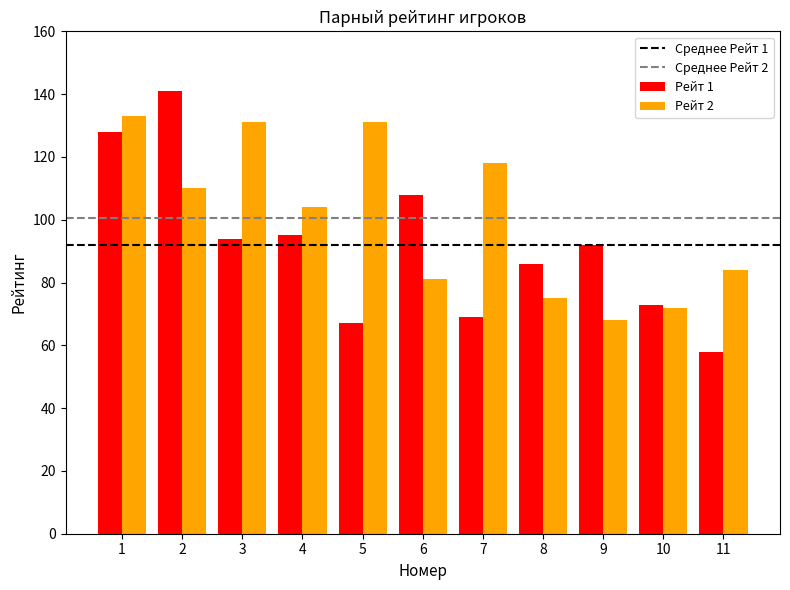

What is the highest value of the Рейт 1 series?

141